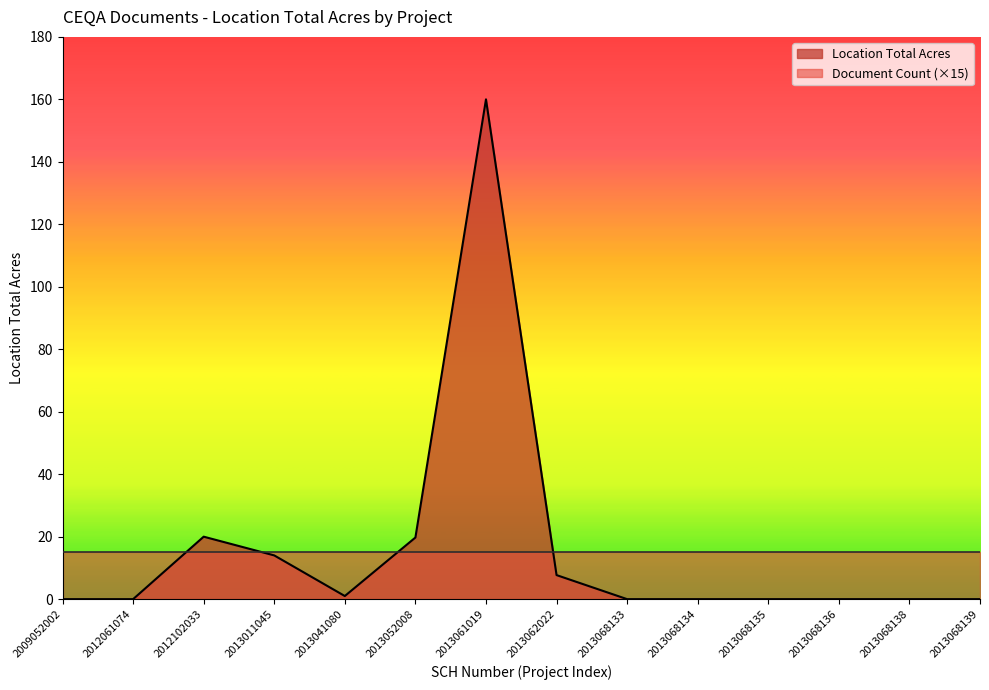

Is it true that the value at 2013041080 is 1.5?

False